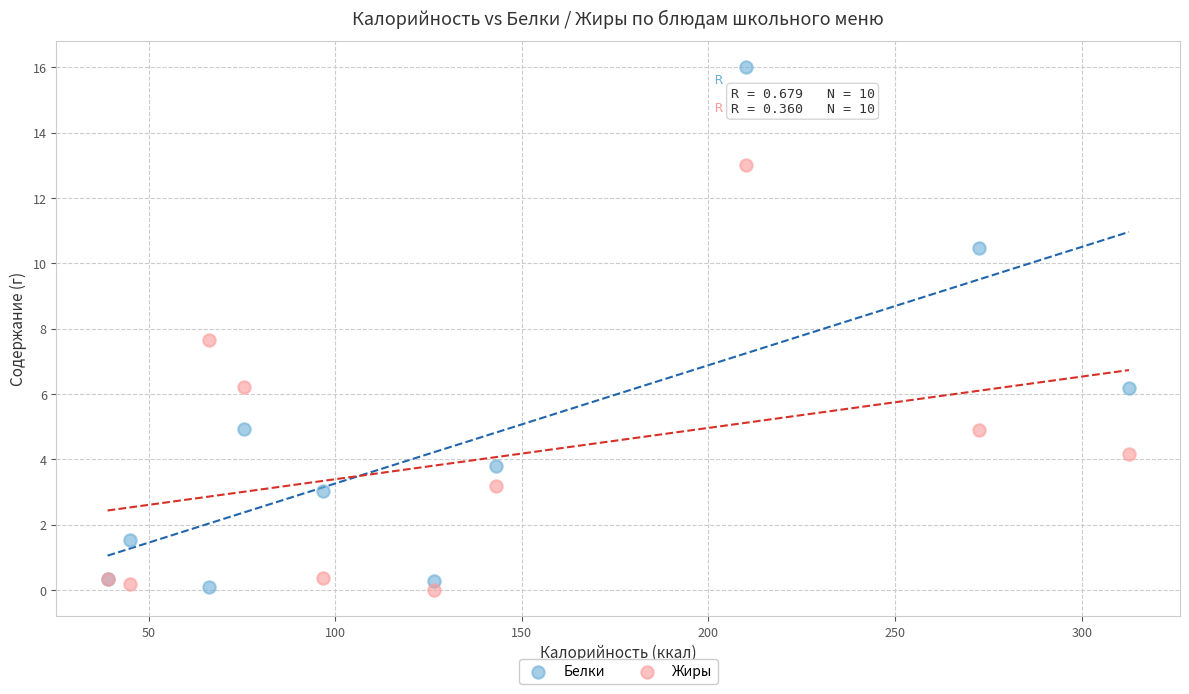

Which series has the widest spread of Y values?

Белки